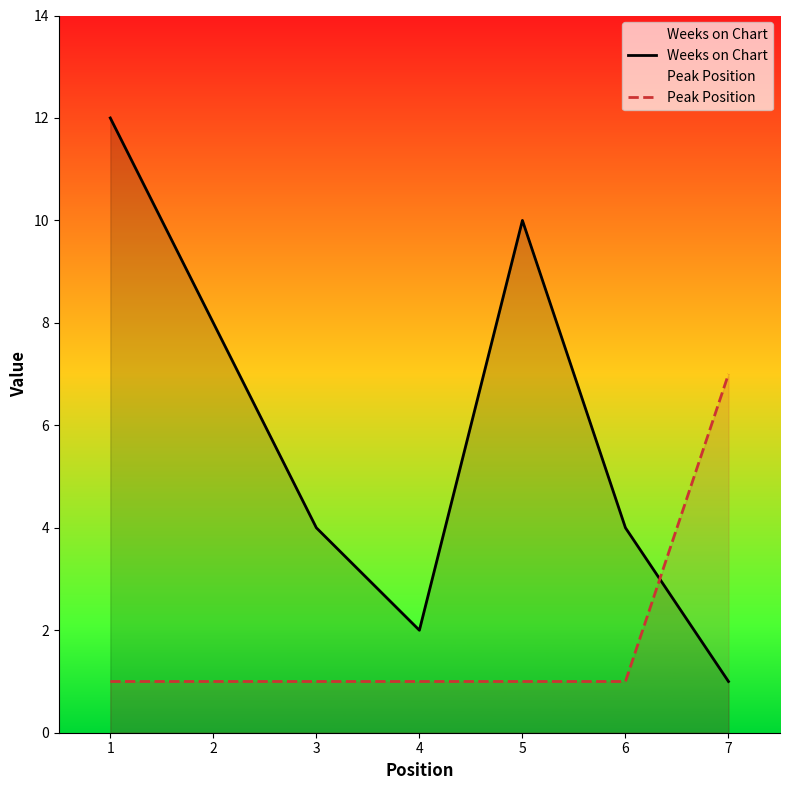

Which series has the largest range (max minus min)?

Weeks on Chart